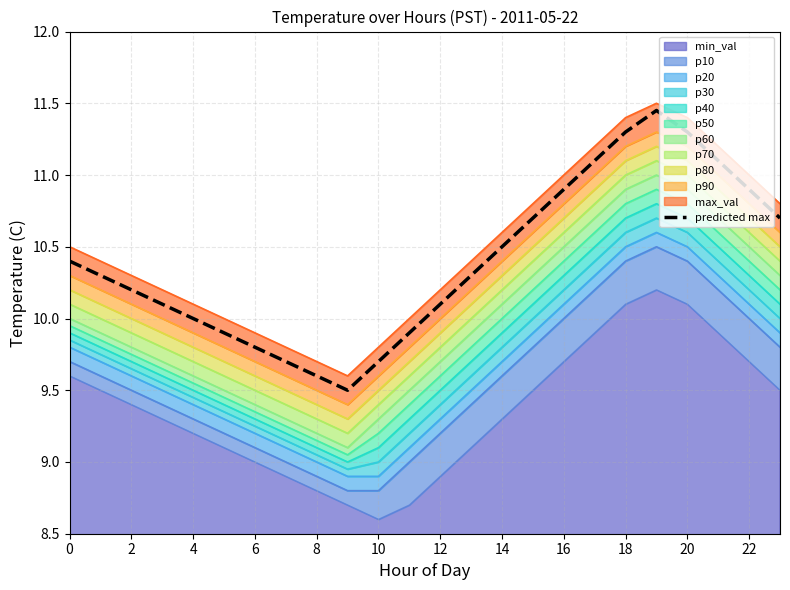

What is the label of the 17th point from the left?

16